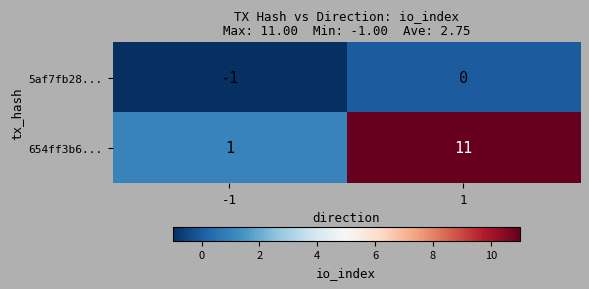

Count the number of categories in the chart.

2